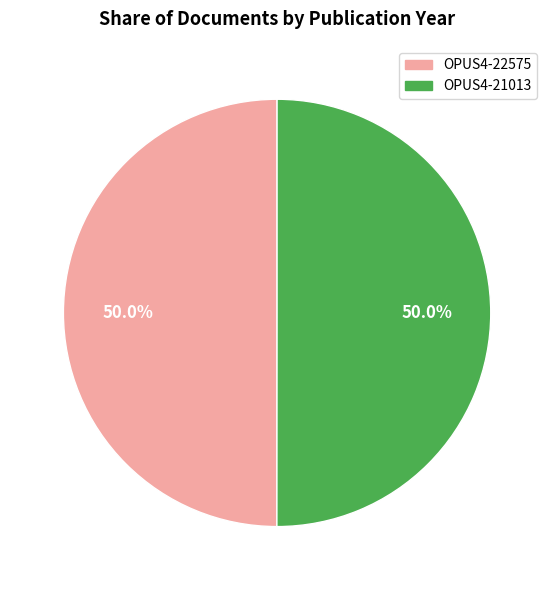

Count the number of slices in the pie.

2